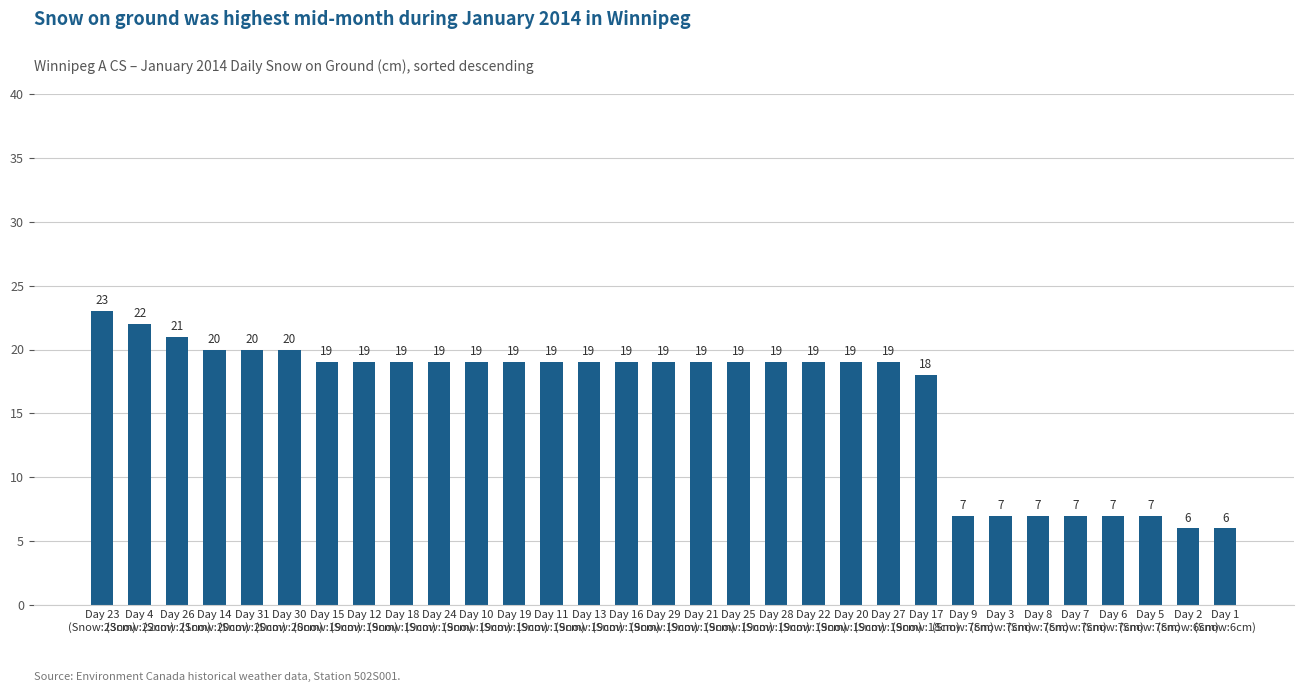

What is the maximum value shown in the chart?

23